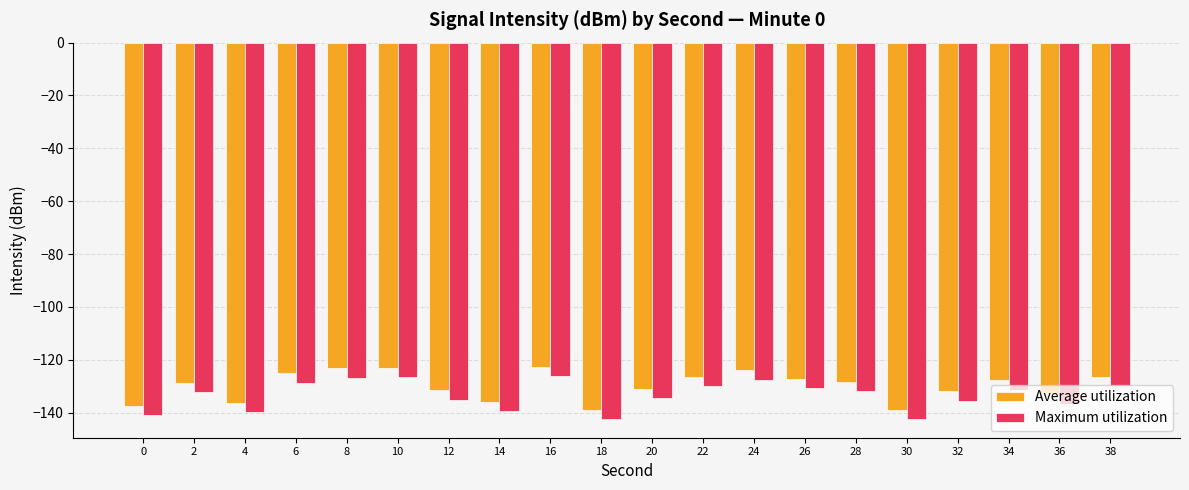

Count the number of categories in the chart.

20